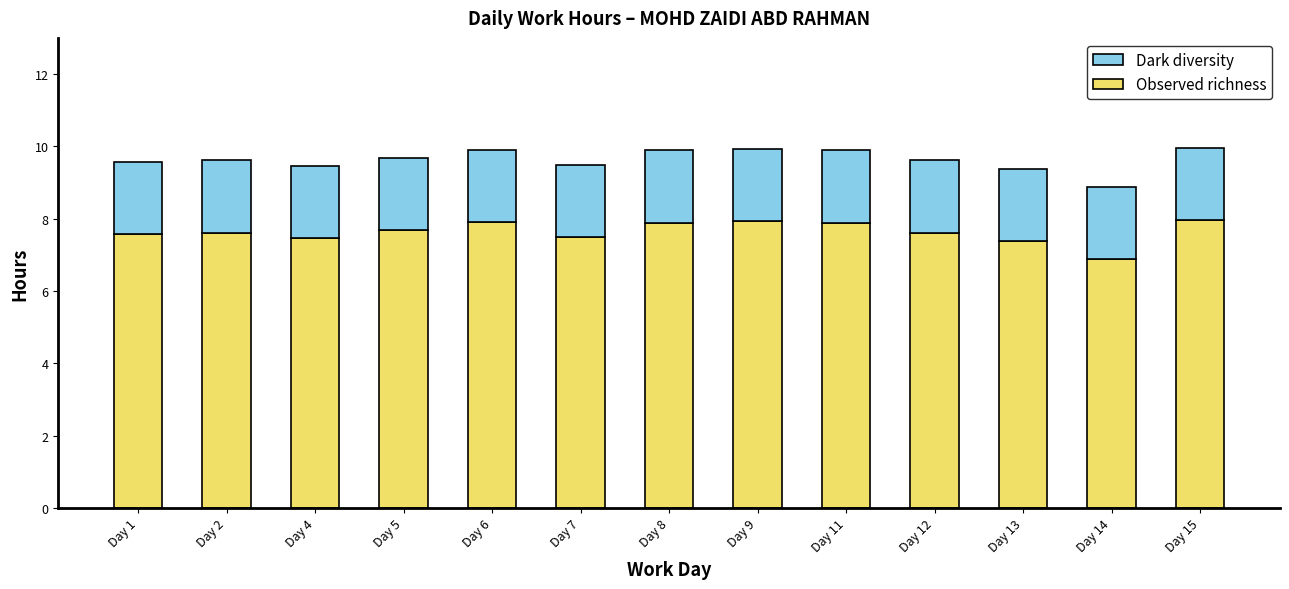

Is it true that Observed richness equals 7.4 at Day 13?

True